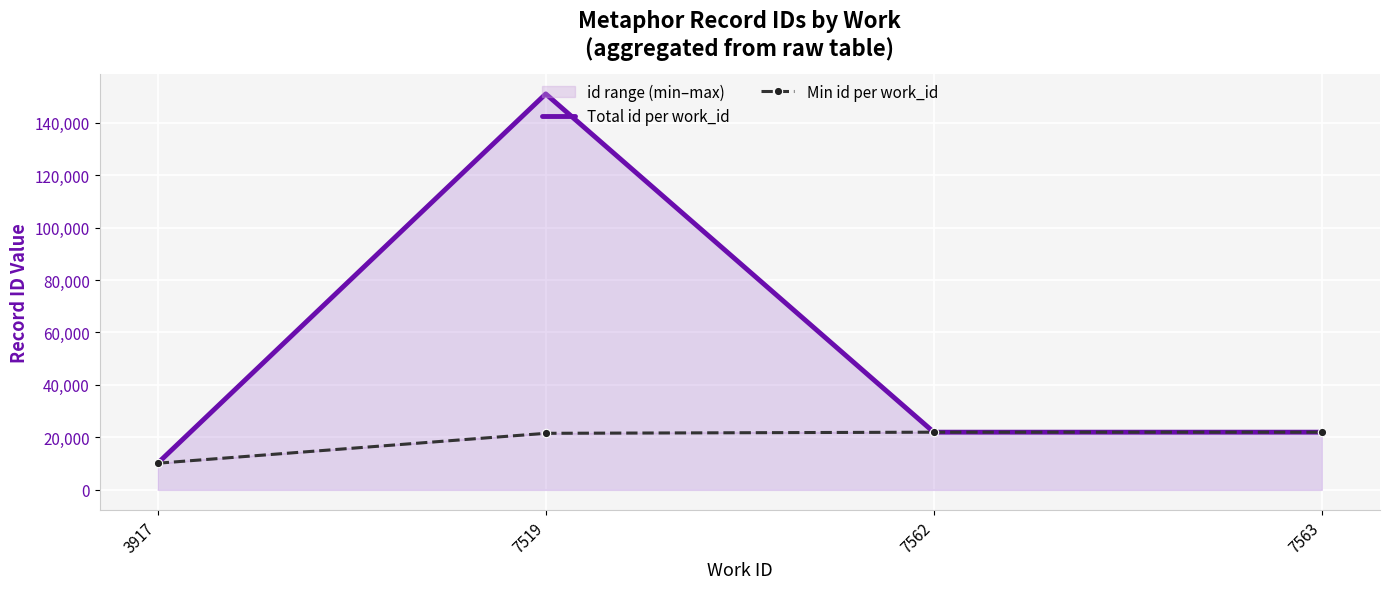

Where does the Min id per work_id series first go above 21995?

7563